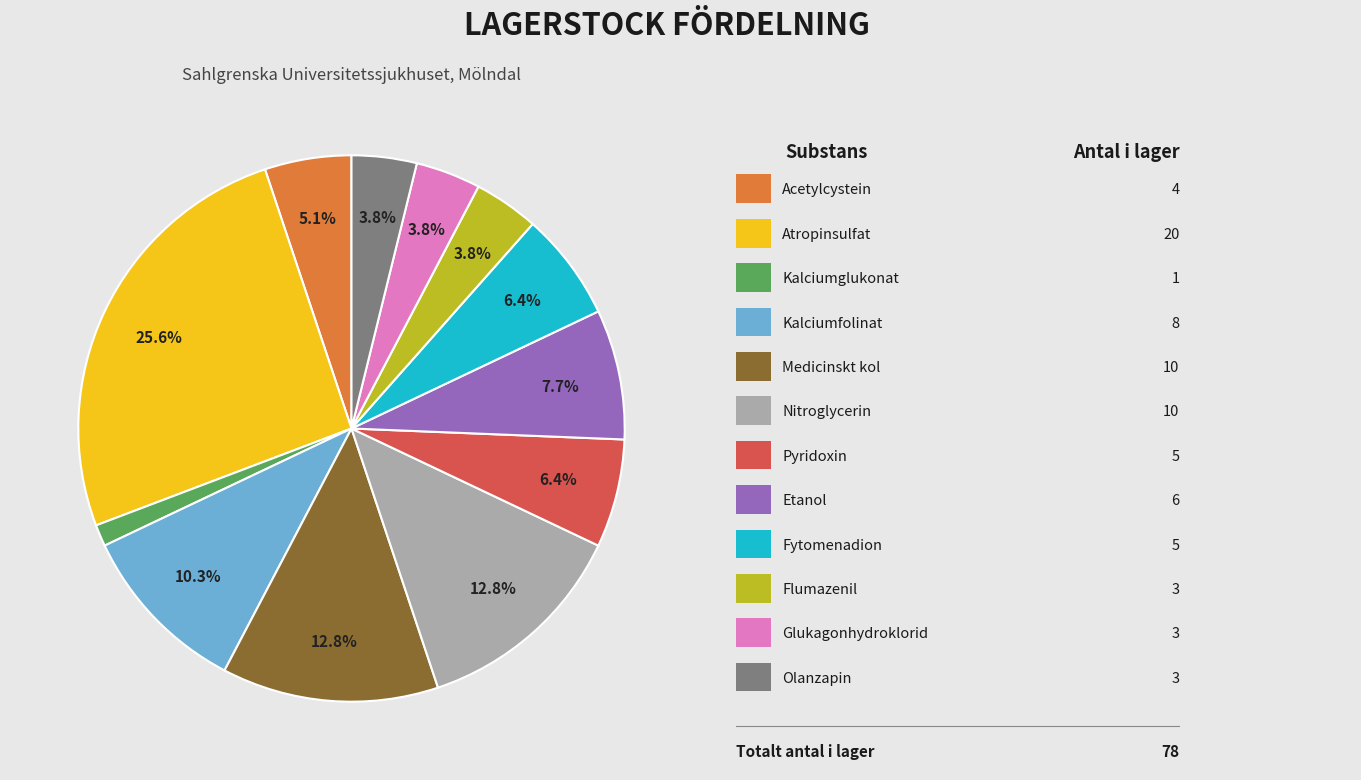

Is there a majority slice in this chart?

No